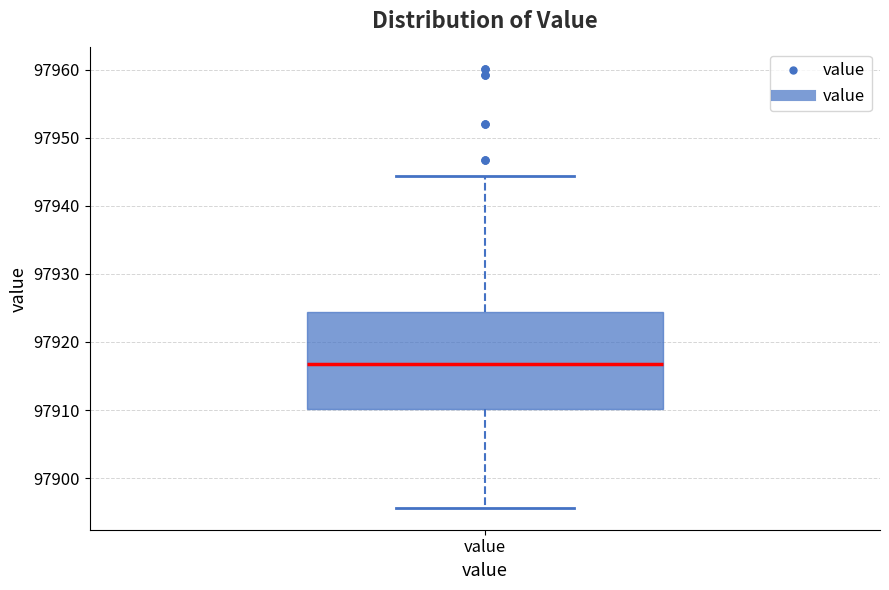

Transcribe this box plot: give where the median line is, the range the box spans, and where the two whiskers end, as read against the y-axis. The values are not printed on the chart, so give them approximately, as read against the axis.

median 97917, box 97910 to 97924, whiskers 97896 to 97944